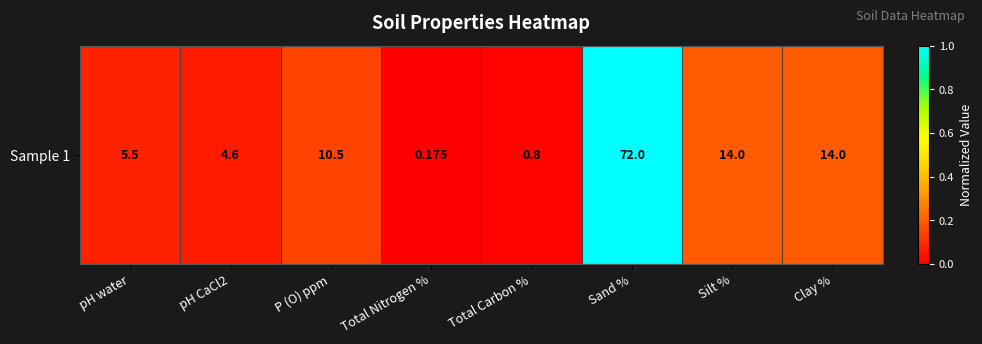

What is the change in value from pH CaCl2 to Total Carbon %?

-0.1